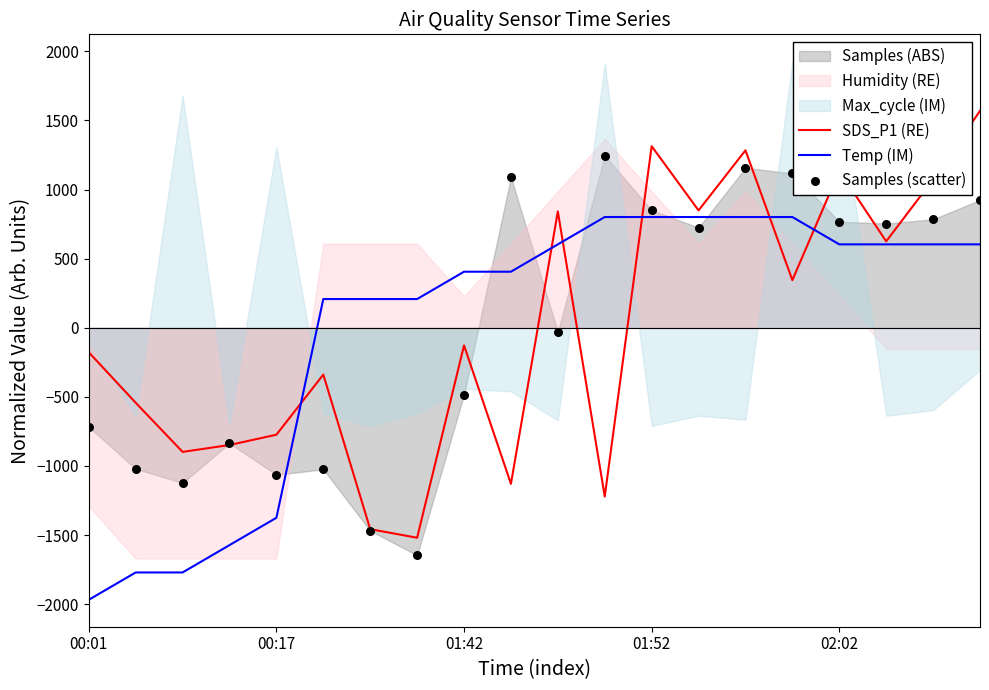

Which series has the widest spread of Y values?

SDS_P1 (RE)